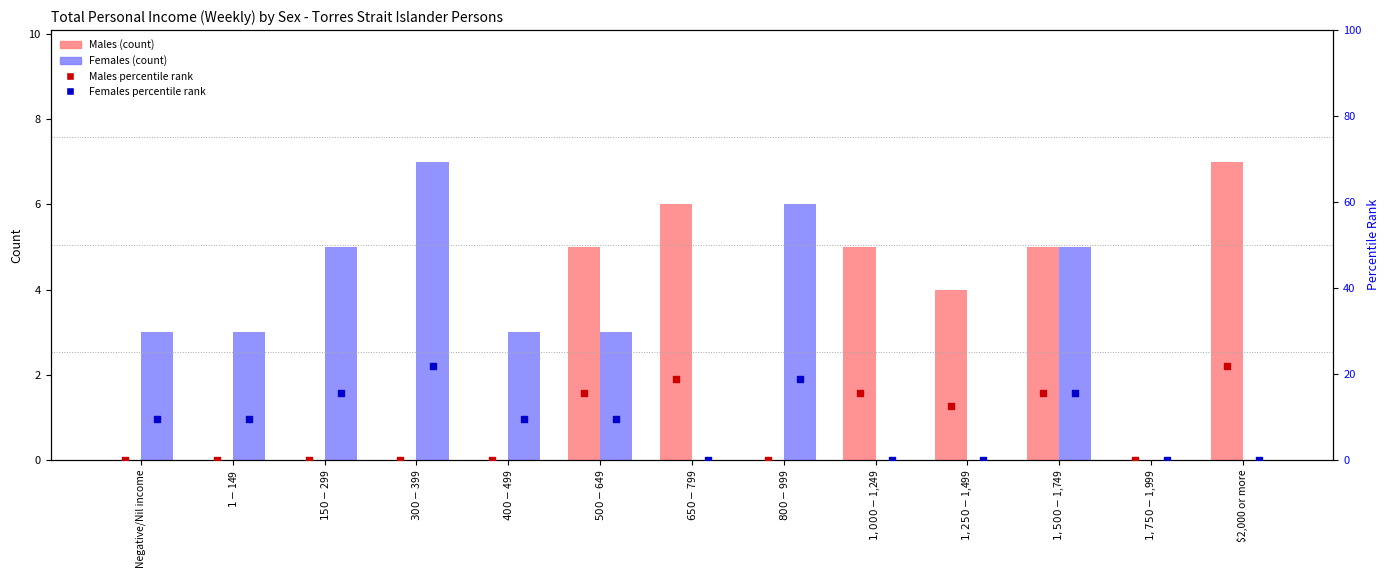

Which series reaches the minimum Y coordinate?

Males